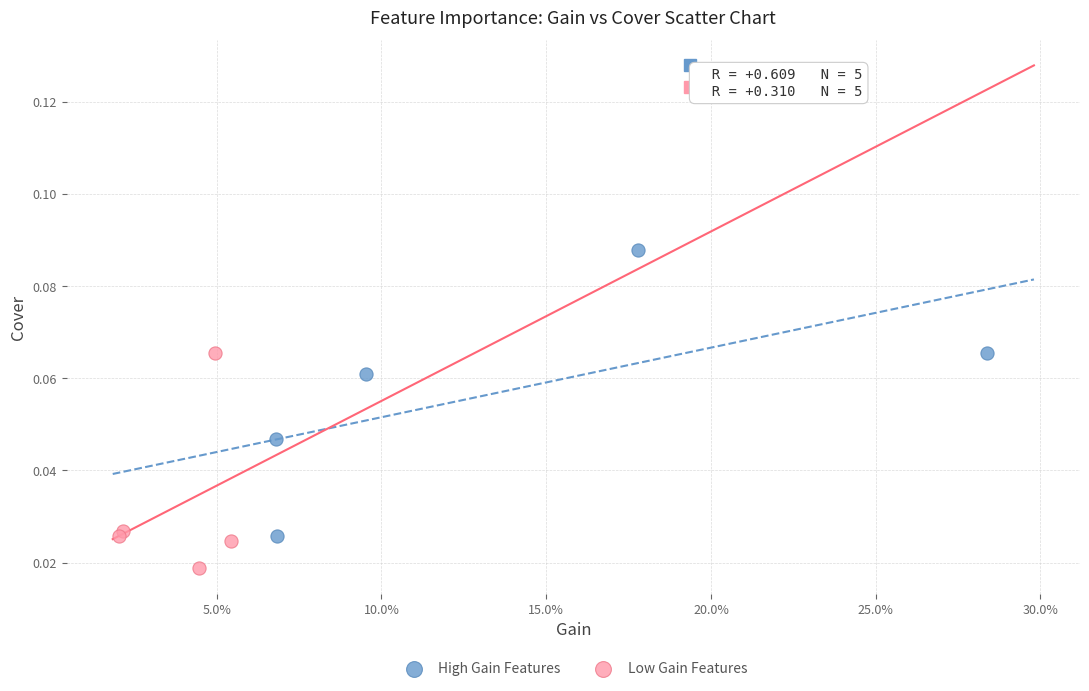

Which series reaches the minimum Y coordinate?

Low Gain Features